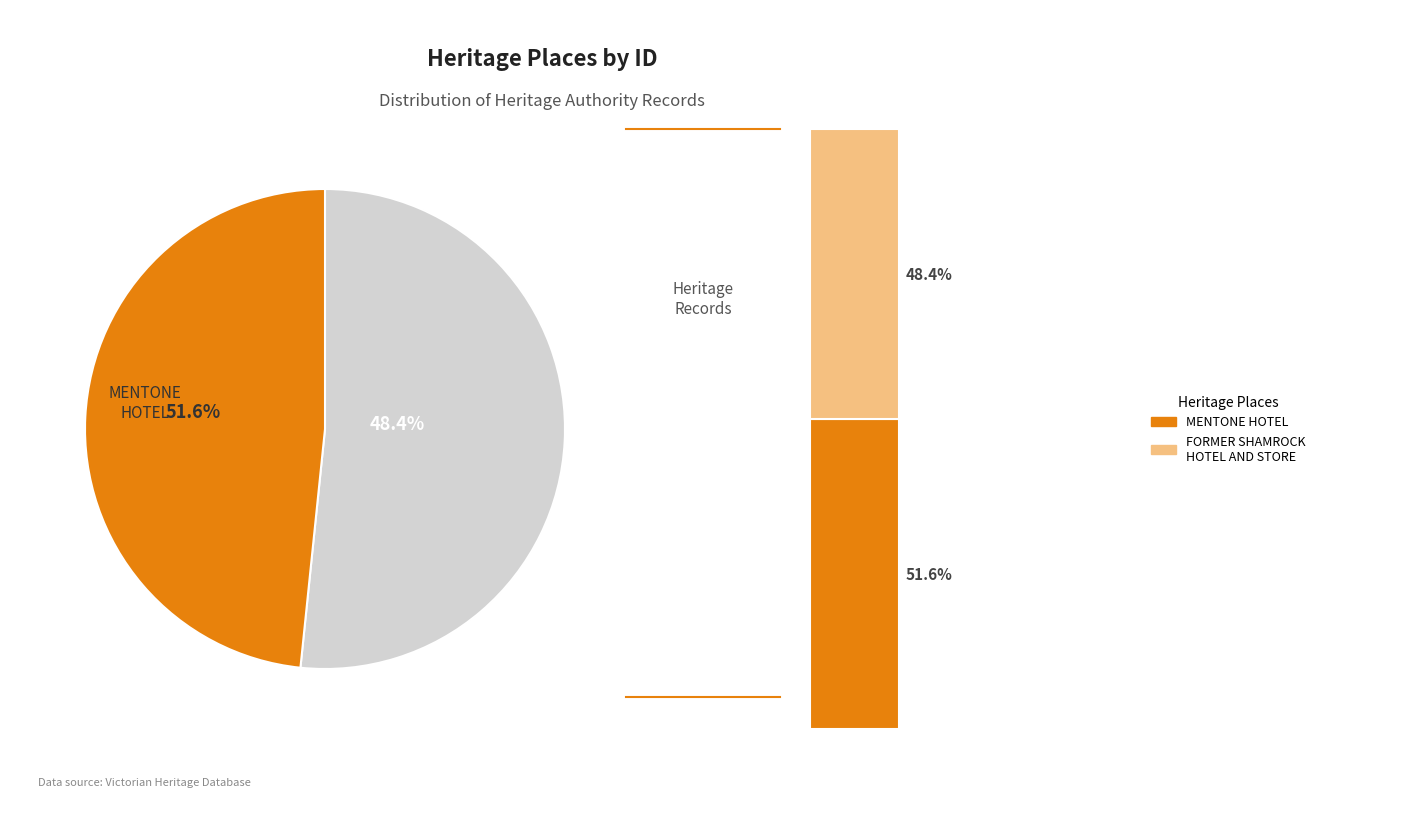

Count the number of slices in the pie.

2